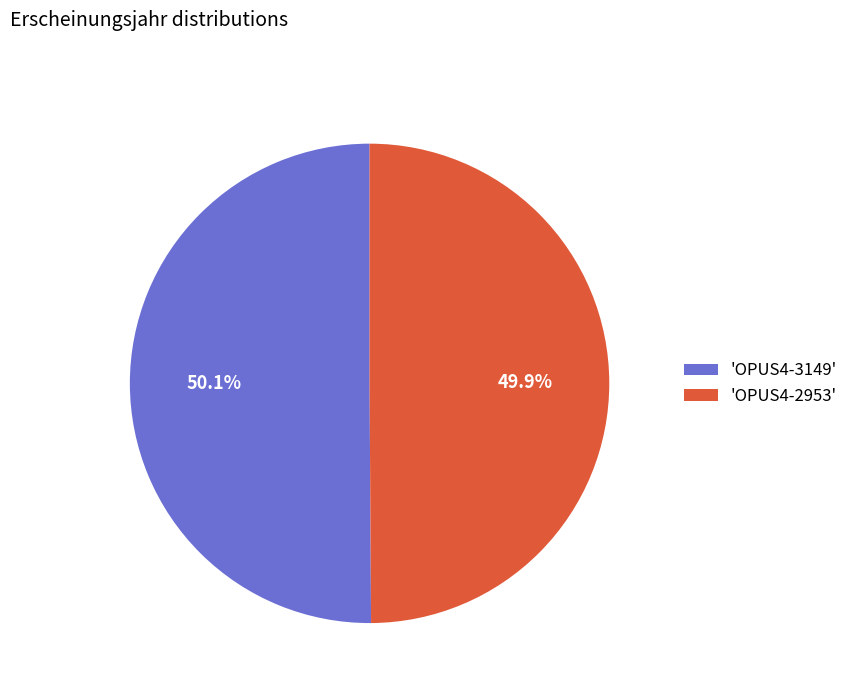

To the nearest percent, what is the average slice percentage?

50%